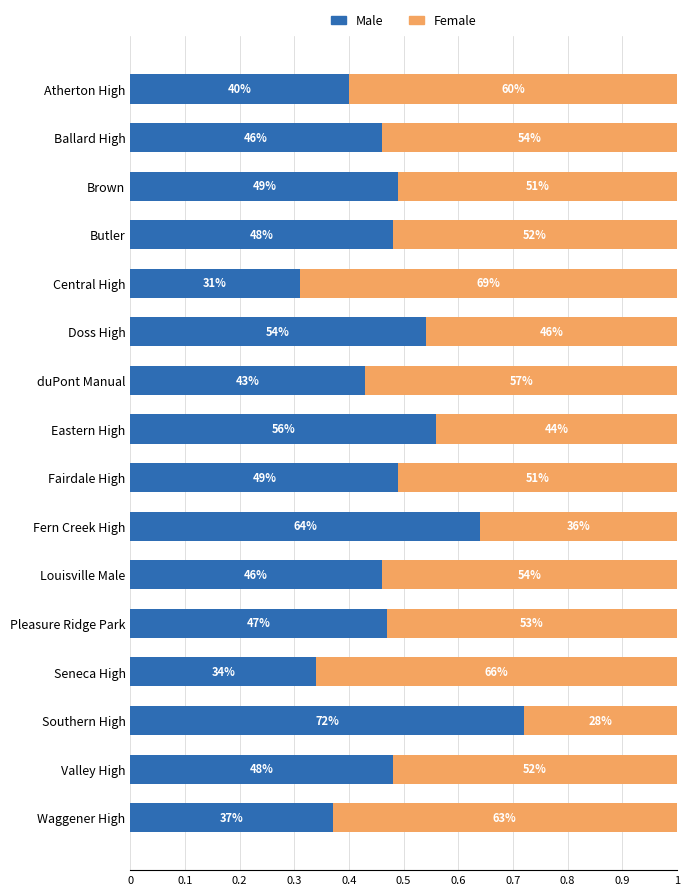

What is the average value of the Female series?

0.5